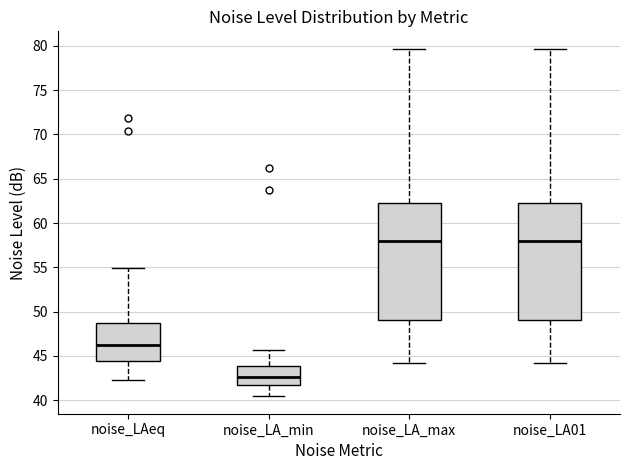

Where does the lower whisker of the box for noise_LAeq end on the y-axis? The values are not printed on the chart, so give them approximately, as read against the axis.

42.5